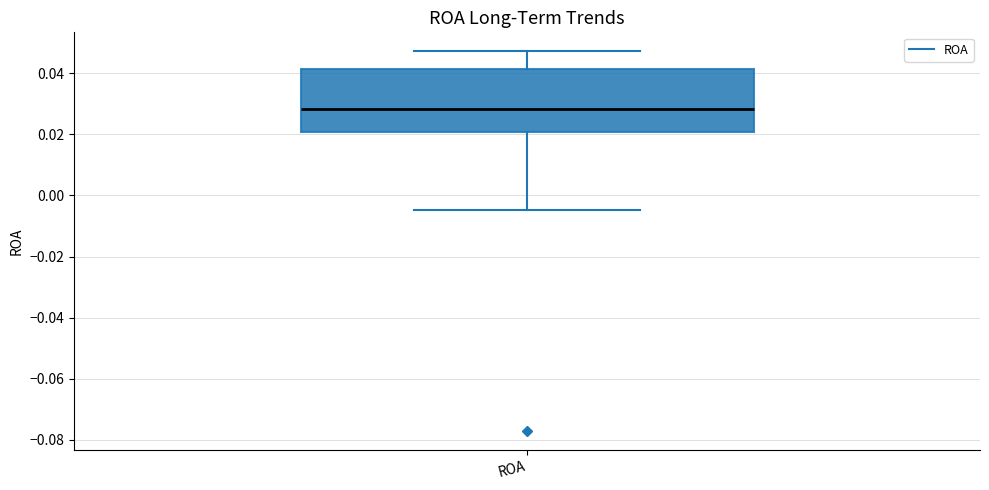

Where does the upper whisker of the box for ROA end on the y-axis? The values are not printed on the chart, so give them approximately, as read against the axis.

0.048